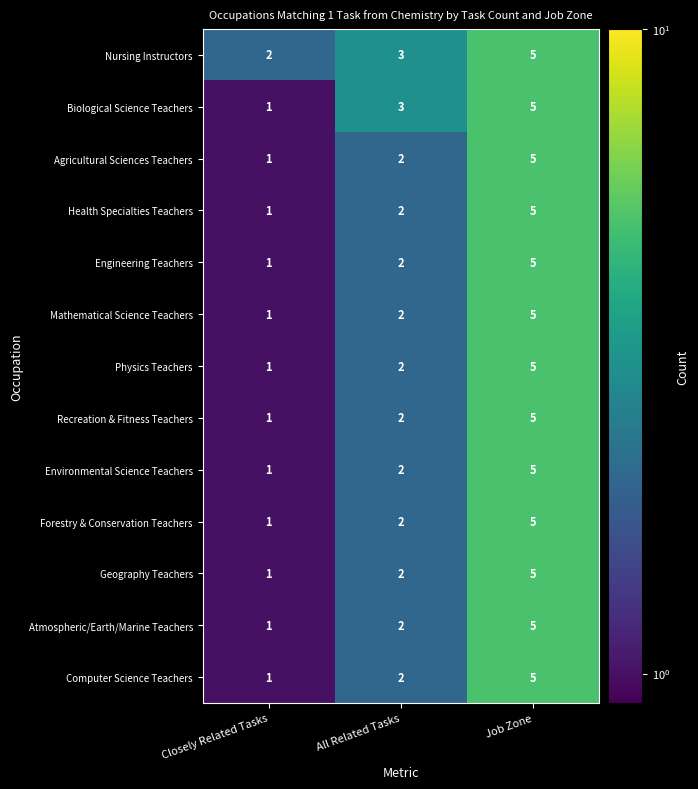

Which series changed the most between Closely Related Tasks and All Related Tasks?

Biological Science Teachers